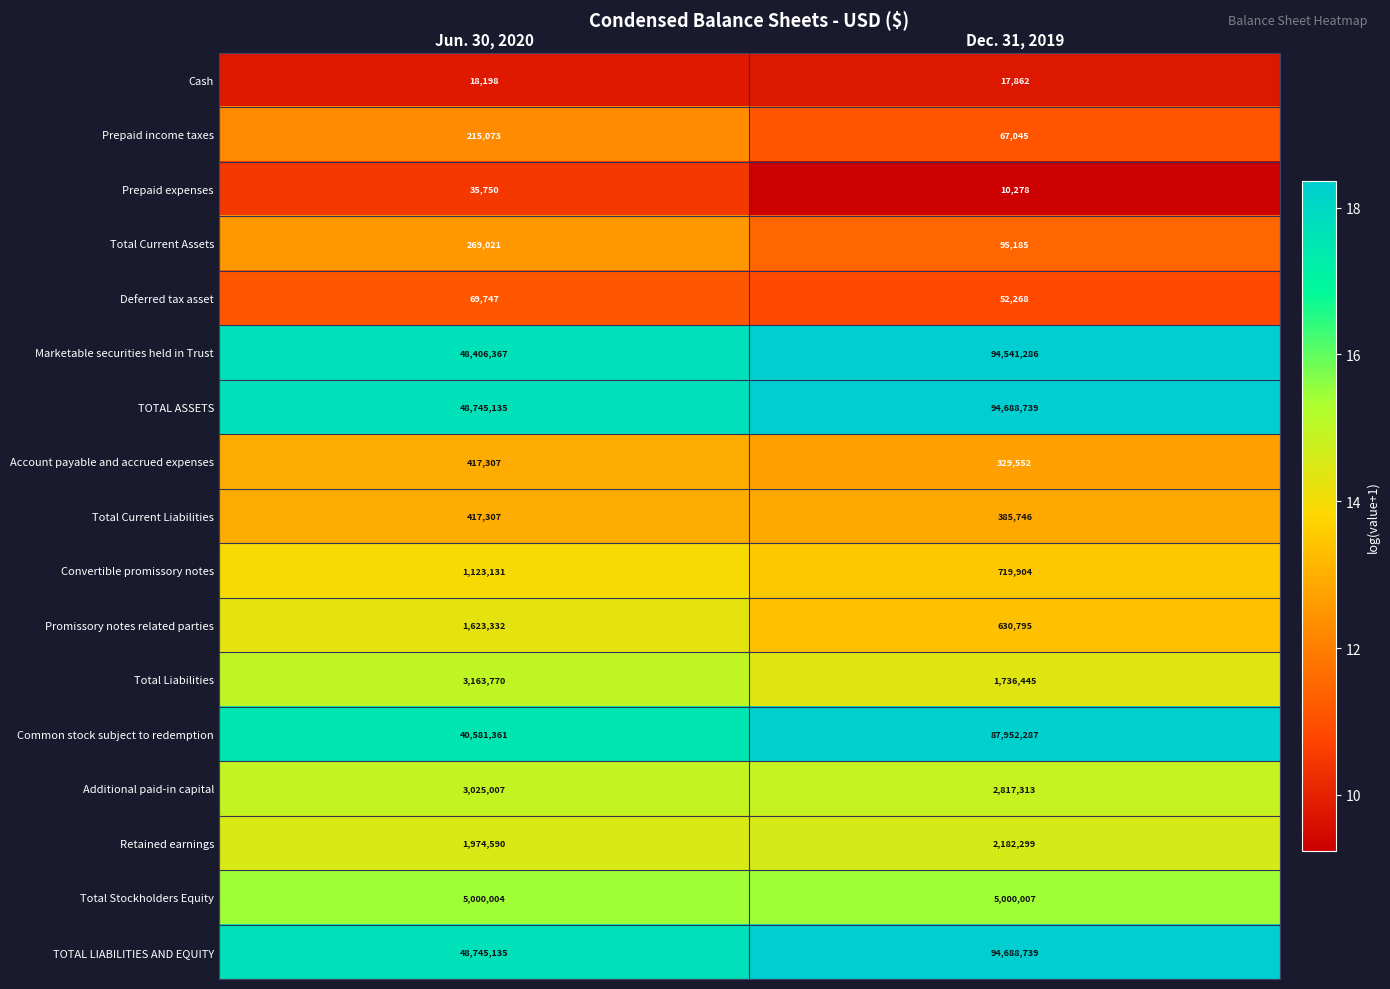

What is the spread (max minus min) of values at Jun. 30, 2020?

48726937